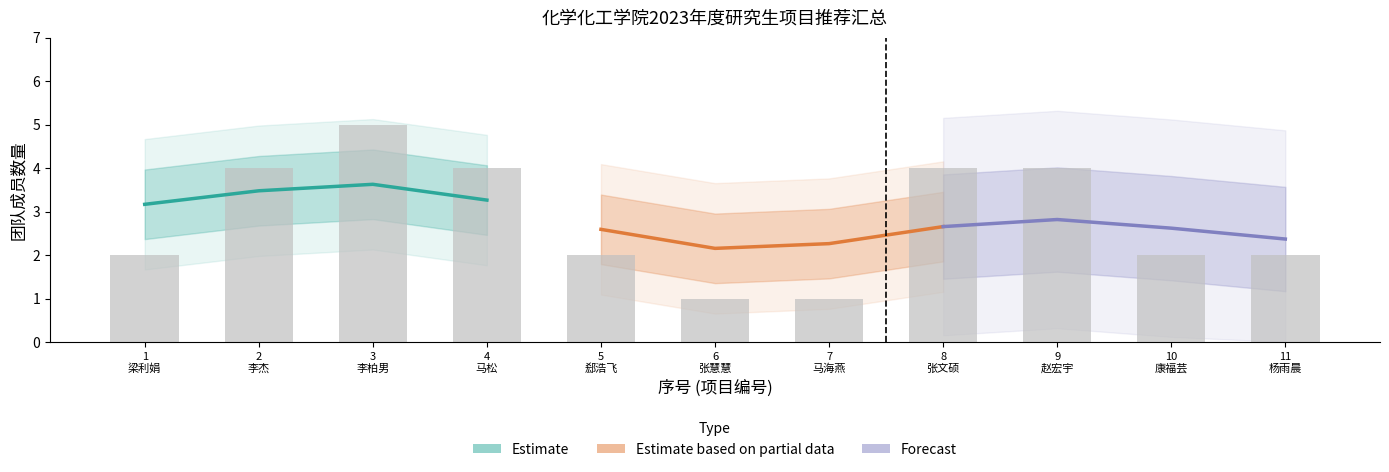

At how many categories does at least one series exceed 3?

4